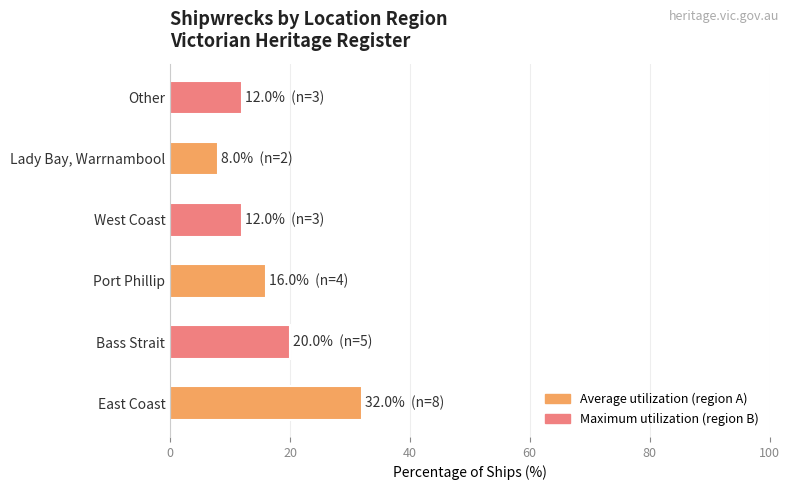

Reading bottom to top, extract all data points from this chart.

32	20	16	12	8	12